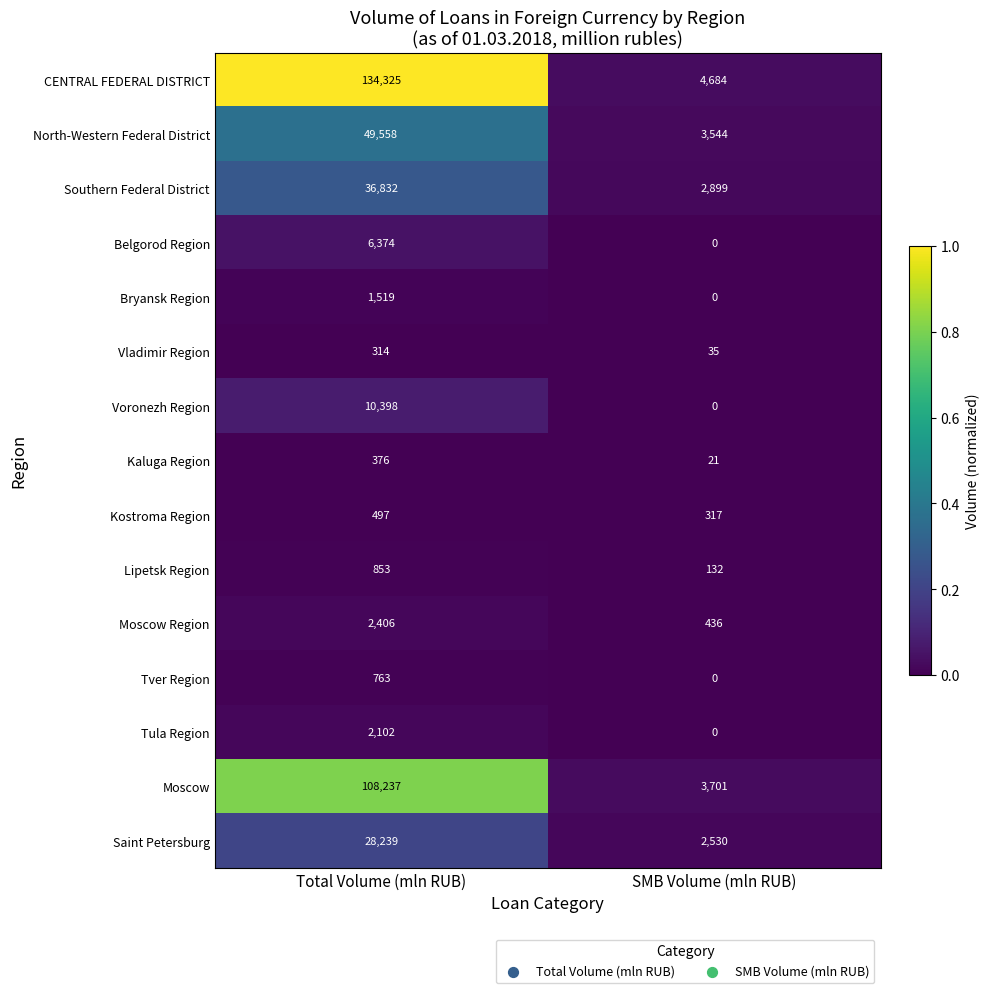

Reading left to right, extract all data points from this chart.

CENTRAL FEDERAL DISTRICT: 134325	4684
North-Western Federal District: 49558	3544
Southern Federal District: 36832	2899
Belgorod Region: 6374	0
Bryansk Region: 1519	0
Vladimir Region: 314	35
Voronezh Region: 10398	0
Kaluga Region: 376	21
Kostroma Region: 497	317
Lipetsk Region: 853	132
Moscow Region: 2406	436
Tver Region: 763	0
Tula Region: 2102	0
Moscow: 108237	3701
Saint Petersburg: 28239	2530